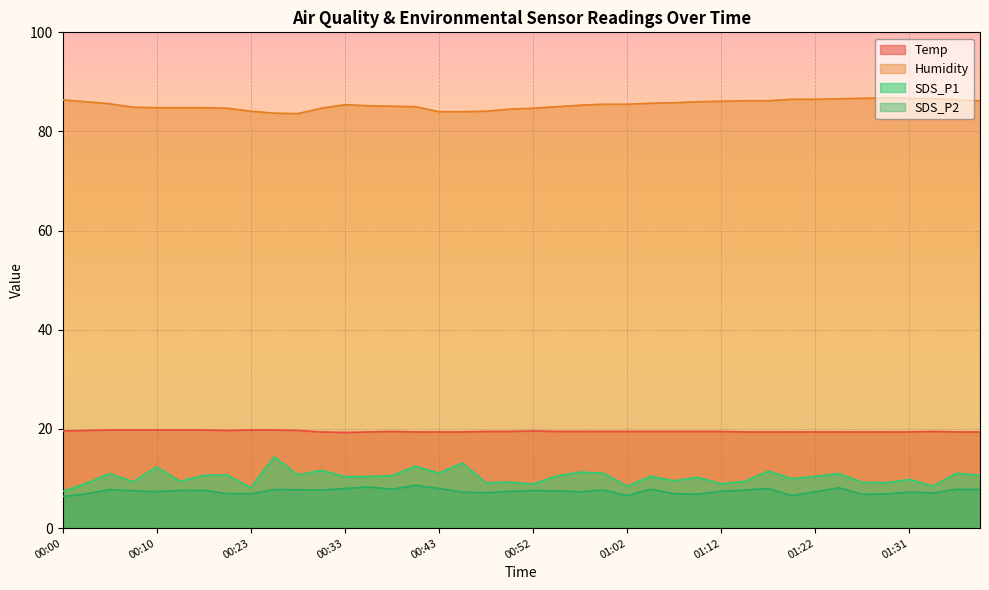

Reading left to right, what are all the values shown in this chart?

Temp: 00:00=19.6	00:03=19.7	00:05=19.8	00:08=19.8	00:10=19.8	00:12=19.8	00:15=19.8	00:17=19.7	00:23=19.8	00:25=19.8	00:28=19.7	00:30=19.4	00:33=19.3	00:35=19.4	00:38=19.5	00:40=19.4	00:43=19.4	00:45=19.4	00:48=19.5	00:50=19.5	00:52=19.6	00:55=19.5	00:57=19.5	01:00=19.5	01:02=19.5	01:05=19.5	01:07=19.5	01:09=19.5	01:12=19.5	01:14=19.4	01:17=19.4	01:19=19.4	01:22=19.4	01:24=19.4	01:27=19.4	01:29=19.4	01:31=19.4	01:34=19.5	01:36=19.4	01:39=19.4
Humidity: 00:00=86.4	00:03=86.0	00:05=85.6	00:08=84.9	00:10=84.8	00:12=84.8	00:15=84.8	00:17=84.7	00:23=84.1	00:25=83.7	00:28=83.6	00:30=84.7	00:33=85.4	00:35=85.2	00:38=85.1	00:40=85.0	00:43=84.0	00:45=84.0	00:48=84.1	00:50=84.5	00:52=84.7	00:55=85.0	00:57=85.3	01:00=85.5	01:02=85.5	01:05=85.7	01:07=85.8	01:09=86.0	01:12=86.1	01:14=86.2	01:17=86.2	01:19=86.5	01:22=86.5	01:24=86.6	01:27=86.7	01:29=86.8	01:31=86.7	01:34=86.6	01:36=86.4	01:39=86.2
SDS_P1: 00:00=7.4	00:03=9.0	00:05=11.0	00:08=9.3	00:10=12.3	00:12=9.4	00:15=10.7	00:17=10.8	00:23=8.1	00:25=14.4	00:28=10.7	00:30=11.7	00:33=10.4	00:35=10.4	00:38=10.6	00:40=12.5	00:43=11.1	00:45=13.1	00:48=9.2	00:50=9.3	00:52=8.9	00:55=10.5	00:57=11.3	01:00=11.1	01:02=8.5	01:05=10.4	01:07=9.6	01:09=10.2	01:12=8.9	01:14=9.4	01:17=11.5	01:19=10.0	01:22=10.4	01:24=11.0	01:27=9.2	01:29=9.2	01:31=9.8	01:34=8.5	01:36=11.1	01:39=10.7
SDS_P2: 00:00=6.4	00:03=6.9	00:05=7.8	00:08=7.5	00:10=7.3	00:12=7.7	00:15=7.6	00:17=7.0	00:23=6.9	00:25=7.8	00:28=7.8	00:30=7.7	00:33=8.0	00:35=8.3	00:38=7.8	00:40=8.6	00:43=8.0	00:45=7.2	00:48=7.2	00:50=7.4	00:52=7.6	00:55=7.5	00:57=7.3	01:00=7.7	01:02=6.5	01:05=7.8	01:07=7.0	01:09=6.8	01:12=7.5	01:14=7.7	01:17=8.0	01:19=6.6	01:22=7.3	01:24=8.2	01:27=6.8	01:29=6.9	01:31=7.3	01:34=7.1	01:36=7.8	01:39=7.8